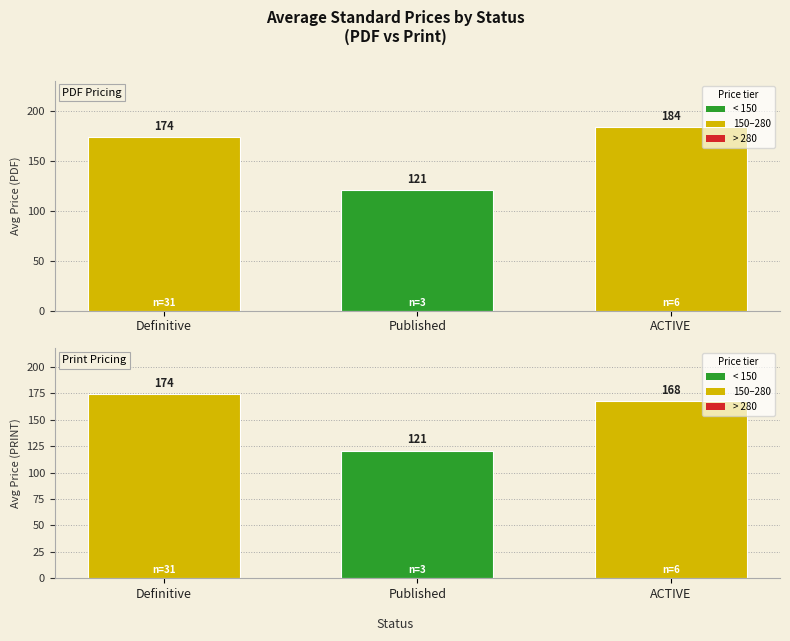

How many values in the Avg Price (PRINT) series exceed 167?

2